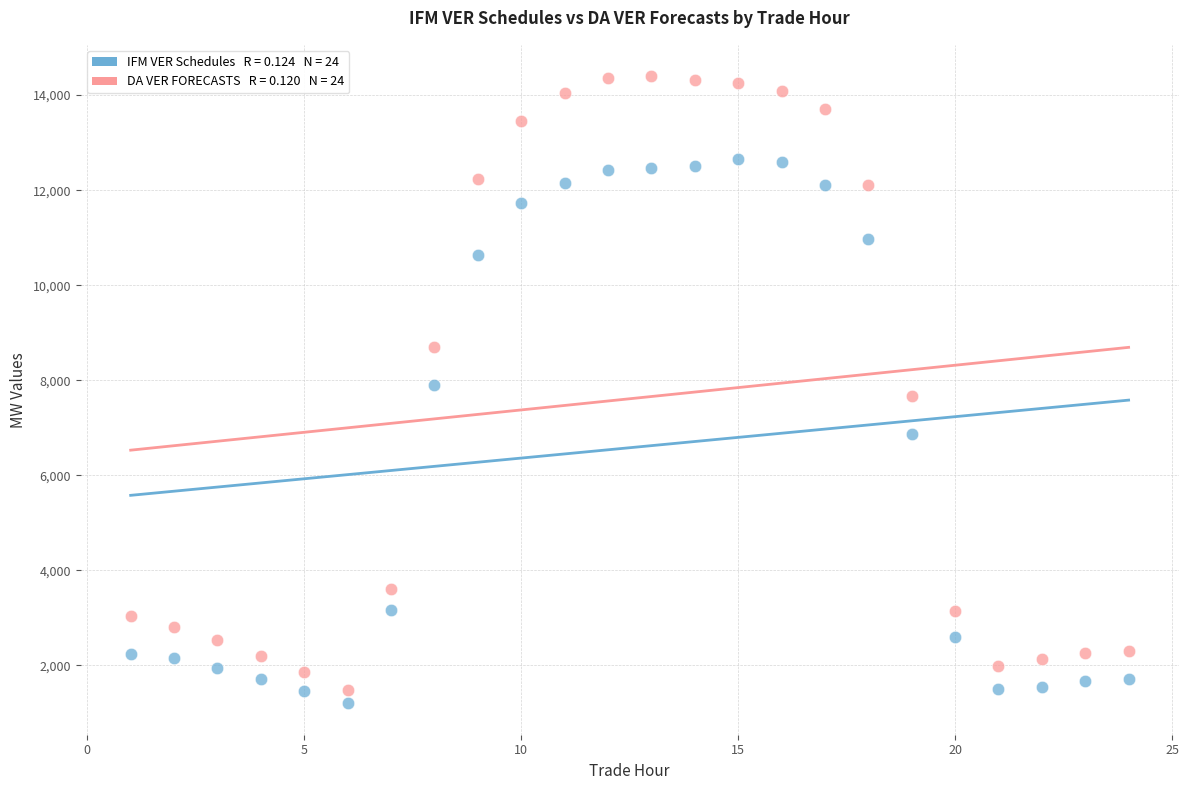

Across all data points, what is the range of X values (max minus min)?

23.0